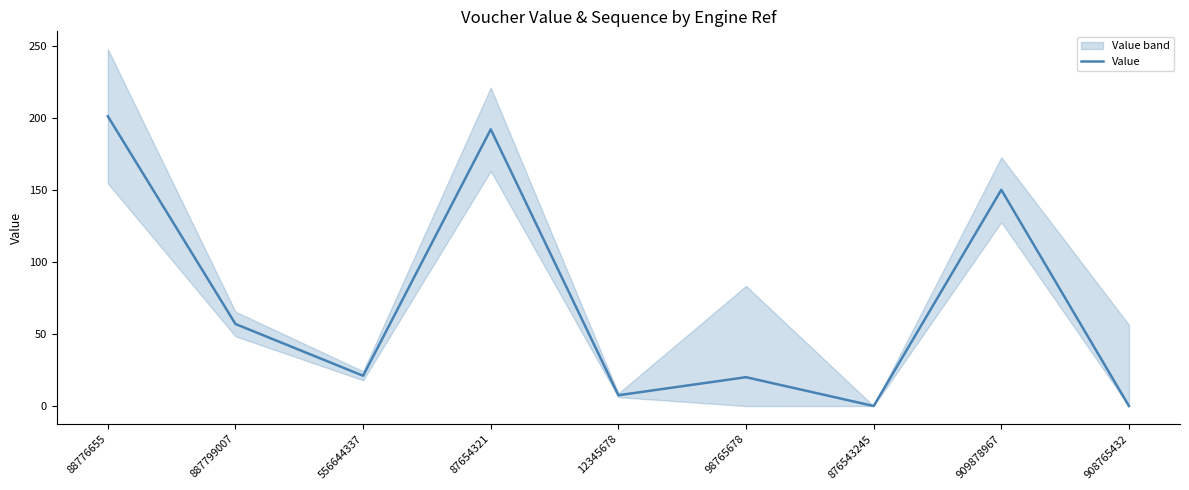

List the labels in order of value, smallest first.

908765432, 876543245, 12345678, 98765678, 556644337, 887799007, 909878967, 87654321, 88776655